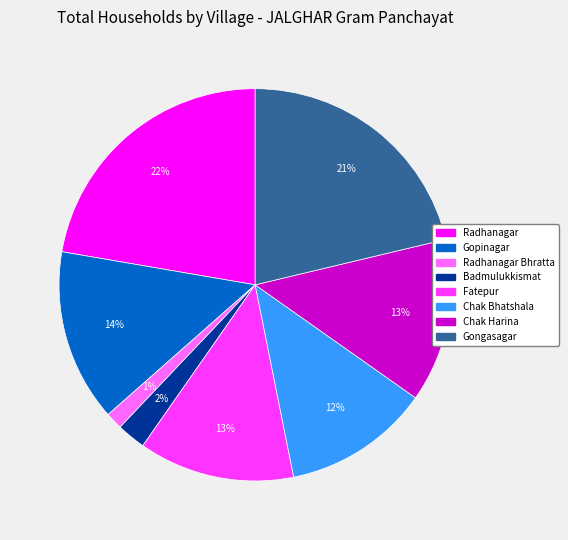

To the nearest percent, what is the combined percentage of Radhanagar and Gongasagar?

44%